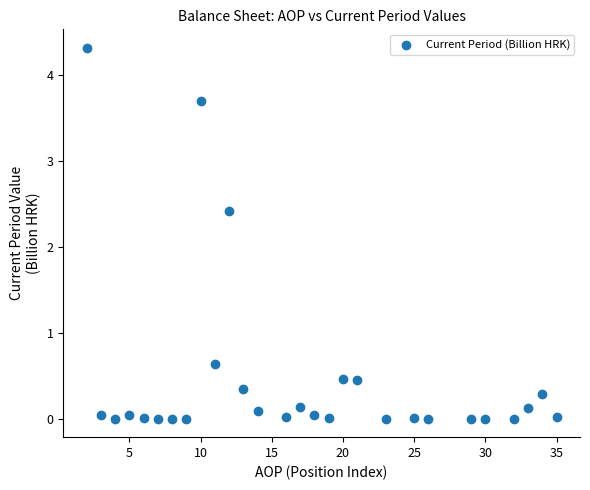

What is the range of X values (max minus min)?

33.0